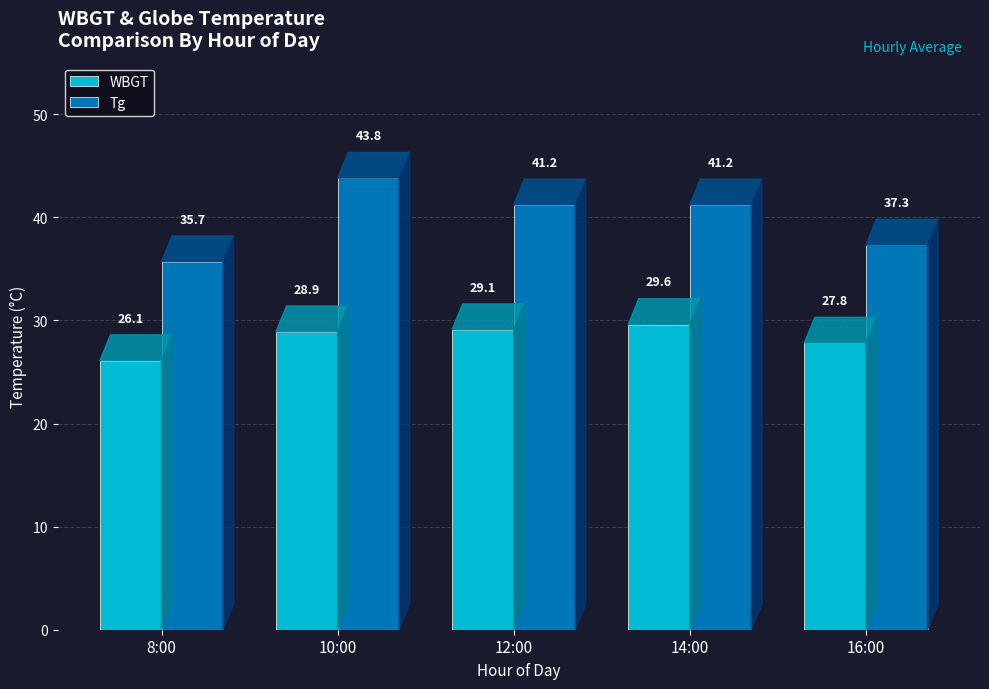

At how many categories does at least one series exceed 25?

5